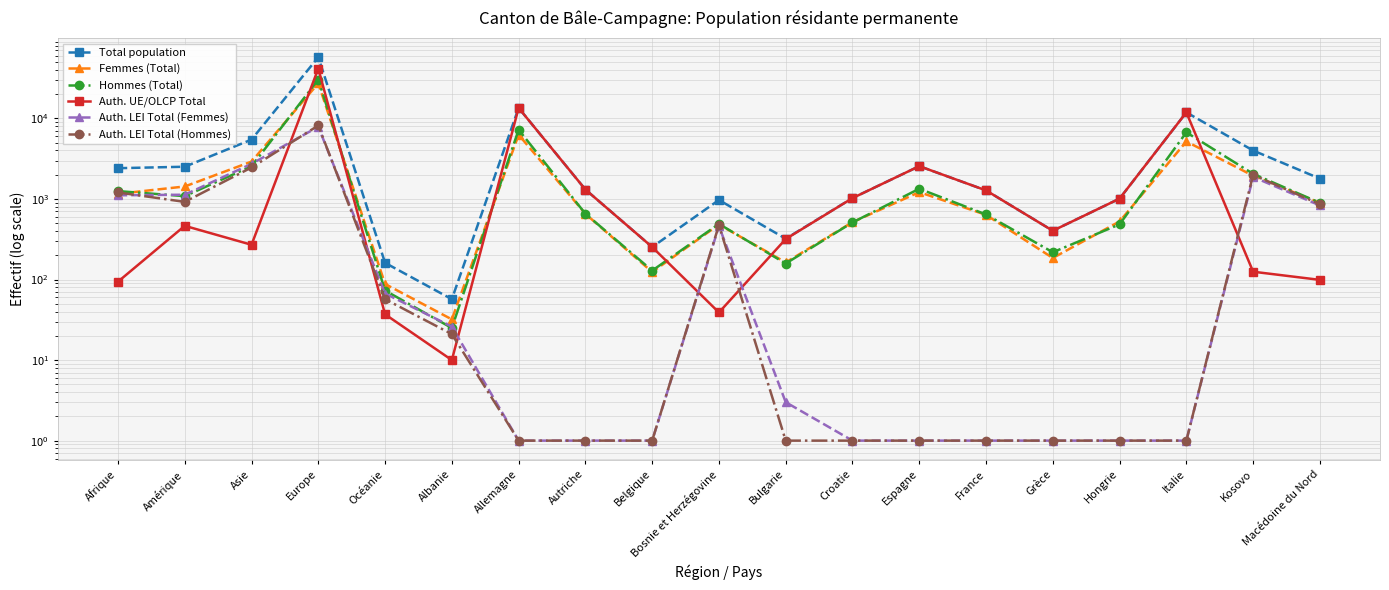

Between Allemagne and Bulgarie, which is larger?

Allemagne